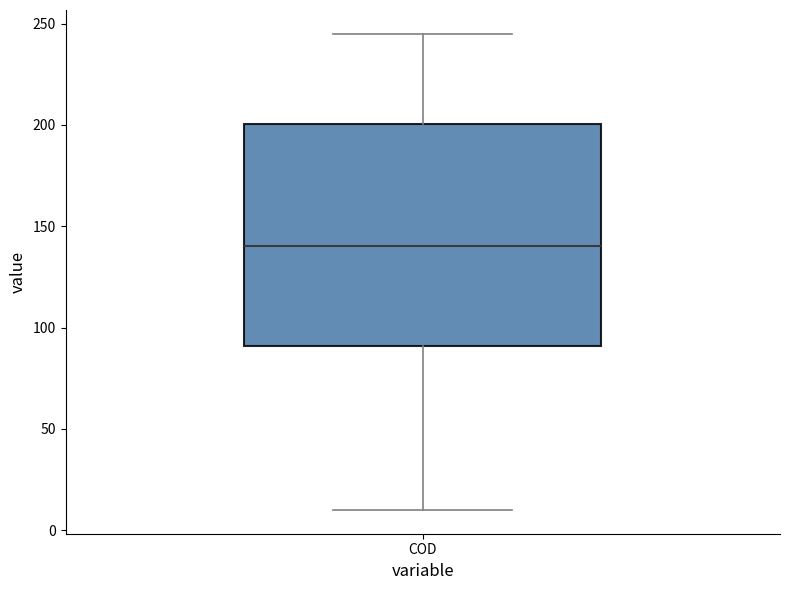

Read this box plot against the y-axis: the position of the median line, the range covered by the box, and the ends of both whiskers. The values are not printed on the chart, so give them approximately, as read against the axis.

median 140, box 90 to 200, whiskers 10 to 245